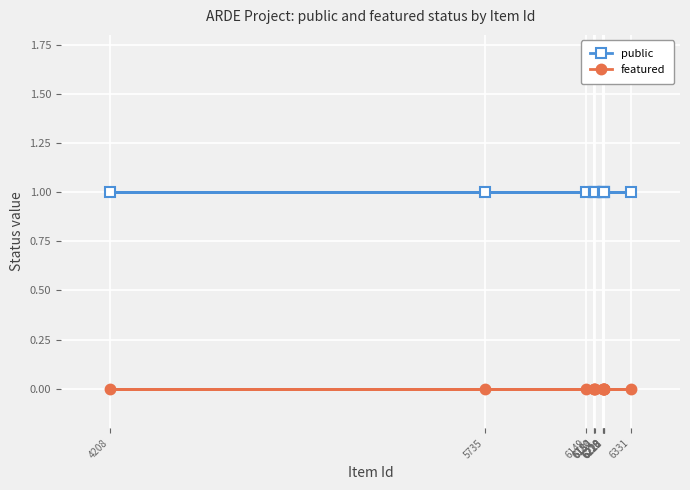

Does the chart display data point markers on the line(s)?

Yes